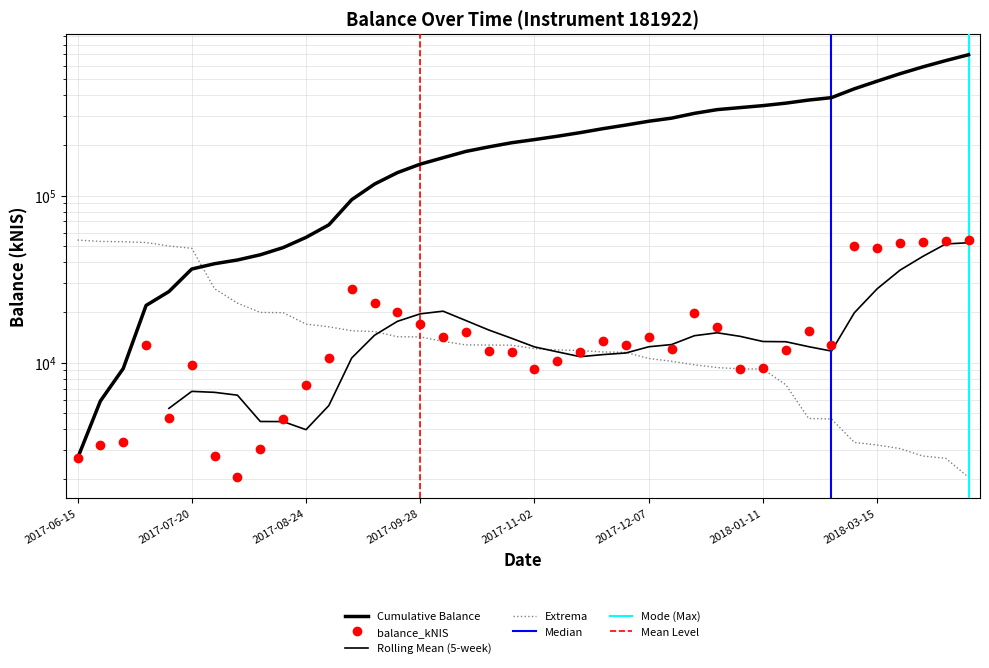

What is the label of the 17th point from the right?

2017-11-23